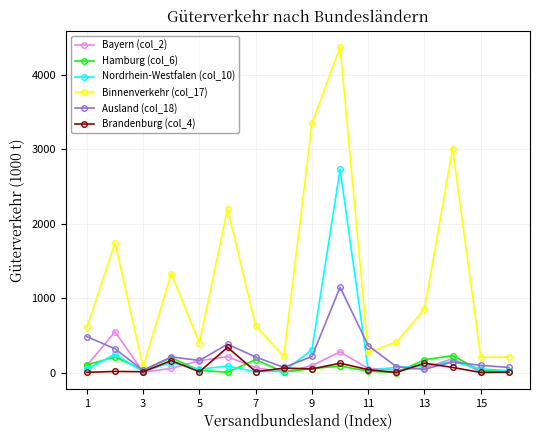

How many lines are shown in the chart?

6